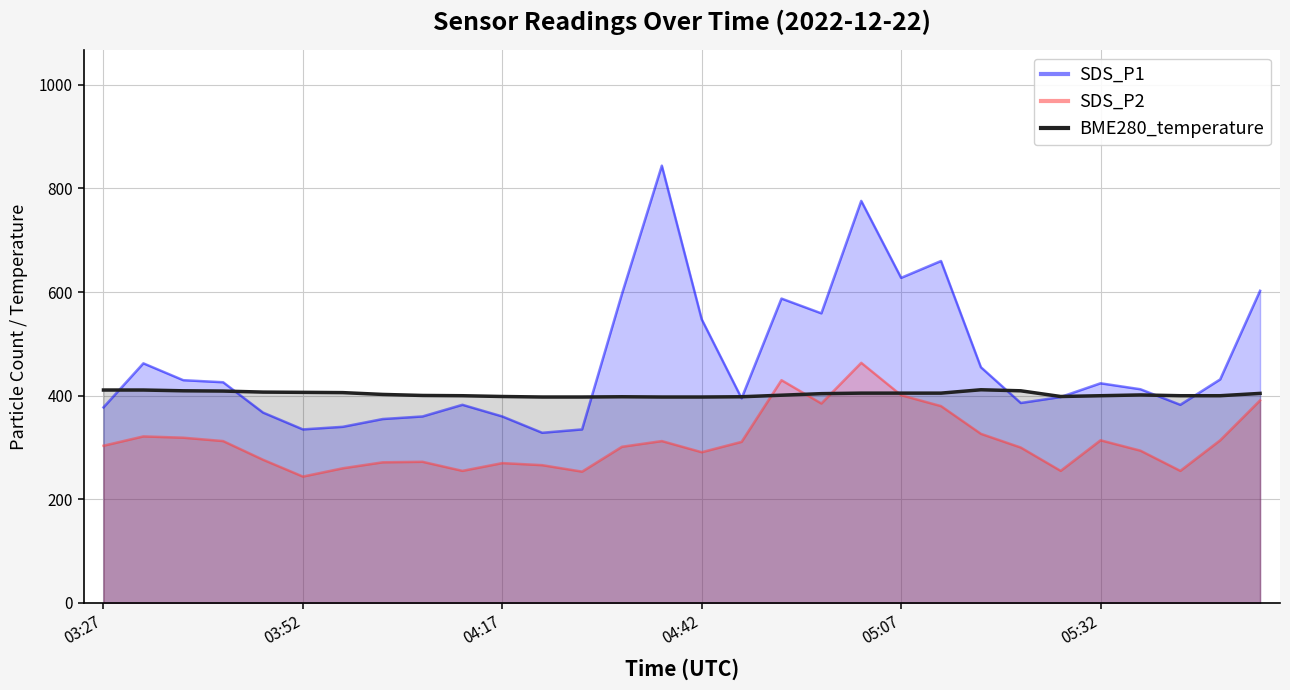

What value does the SDS_P2 series have at 22?

326.5